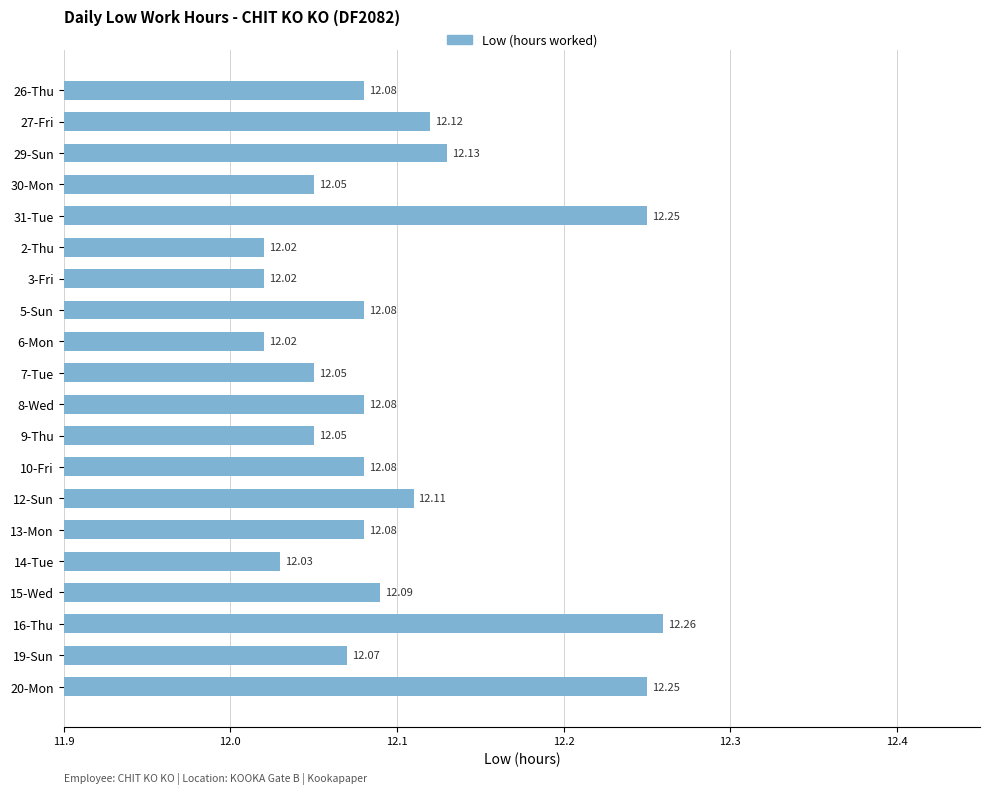

Approximately how many times larger is the value at 29-Sun compared to 13-Mon?

1.0